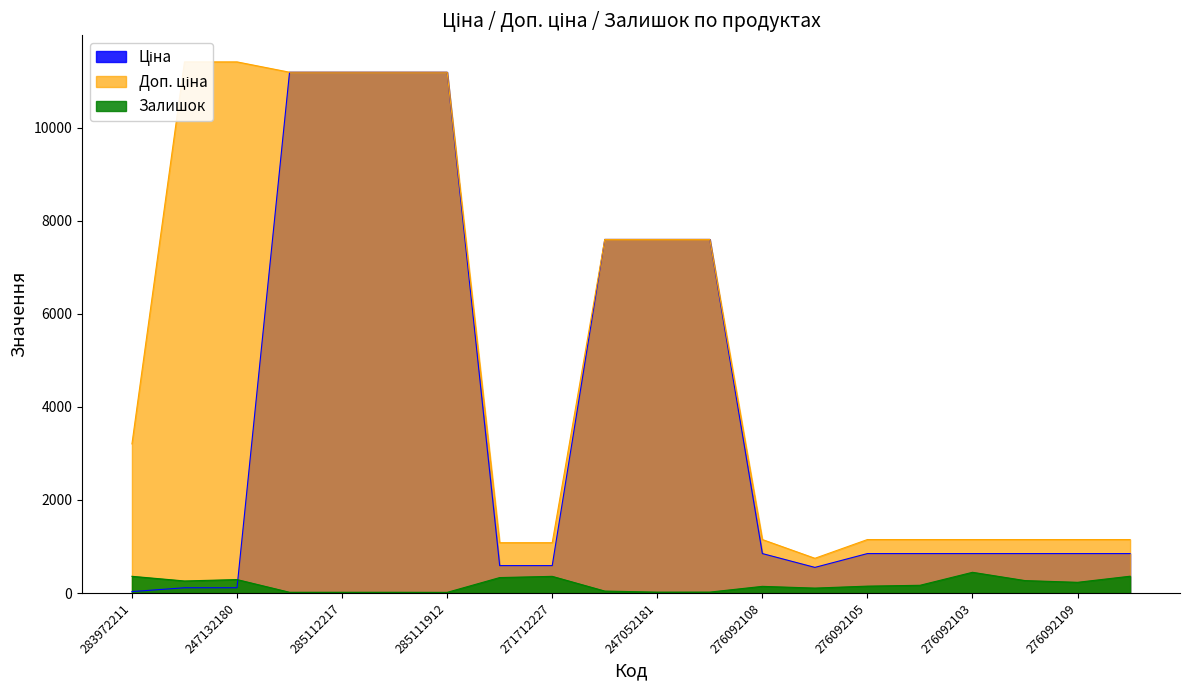

How many lines are shown in the chart?

3